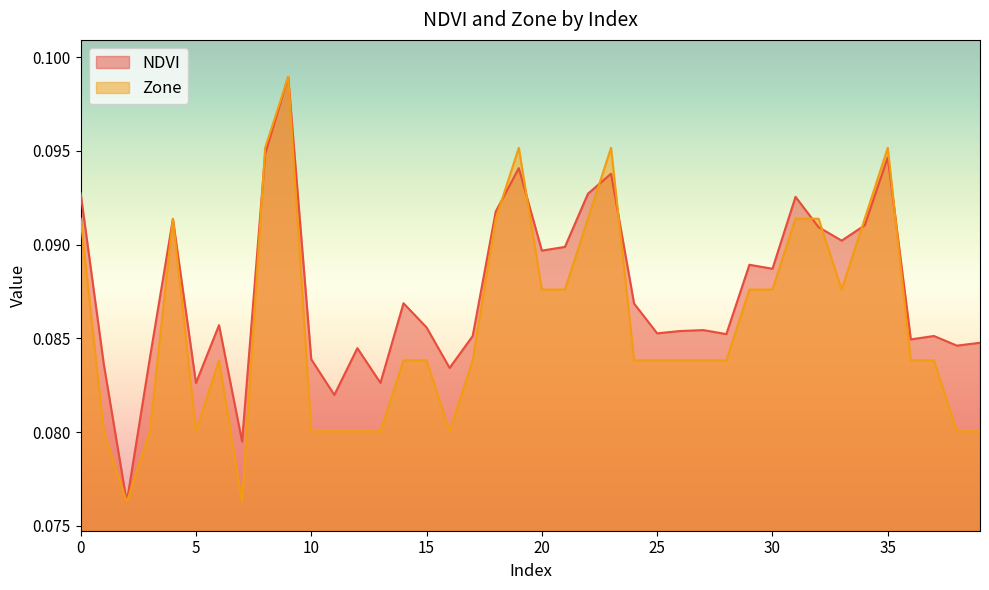

What is the total value across all series at 27?

0.2